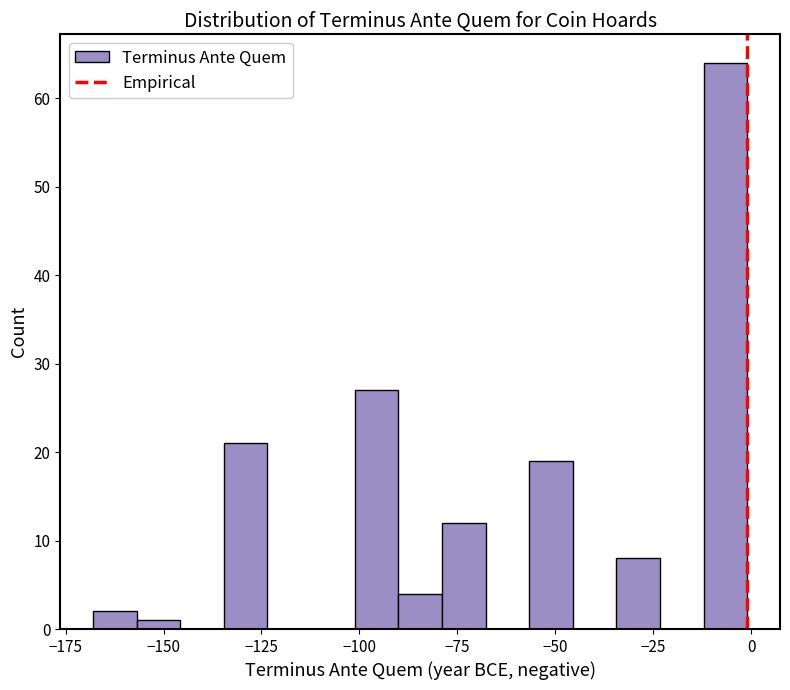

Around what value on the x-axis is the tallest bar? Give the approximate position of its centre, as read against the axis.

-5